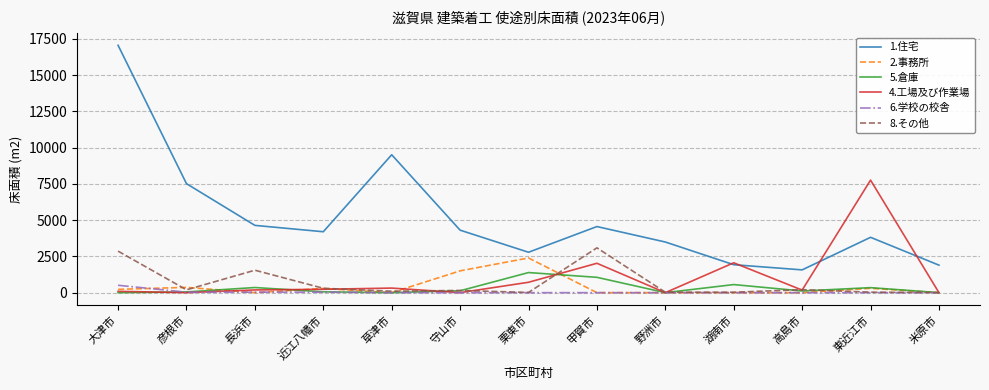

What is the maximum value shown in the chart?

17063